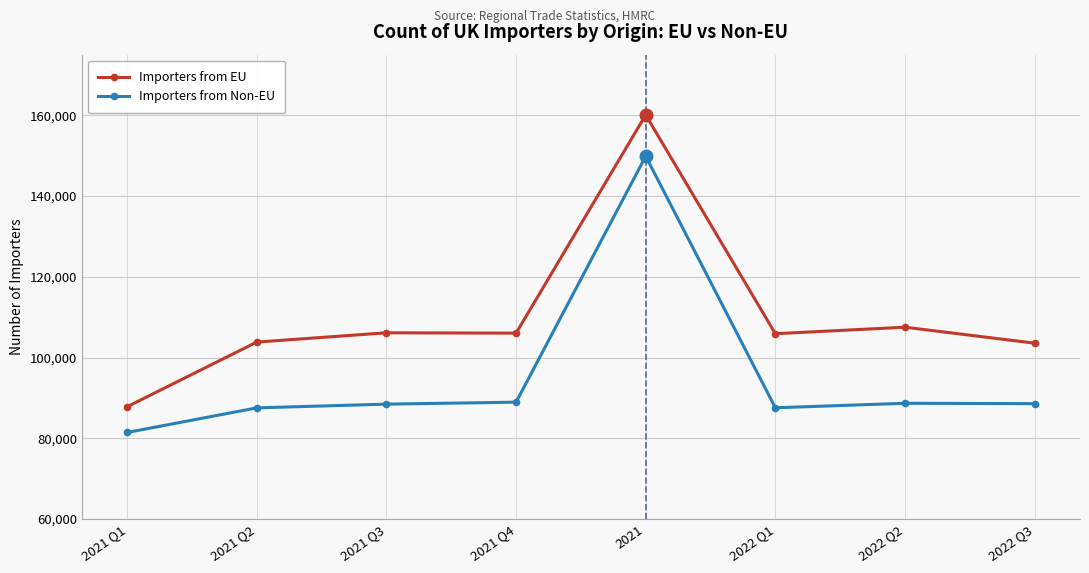

Where does the Importers from EU series first go above 106046?

2021 Q3